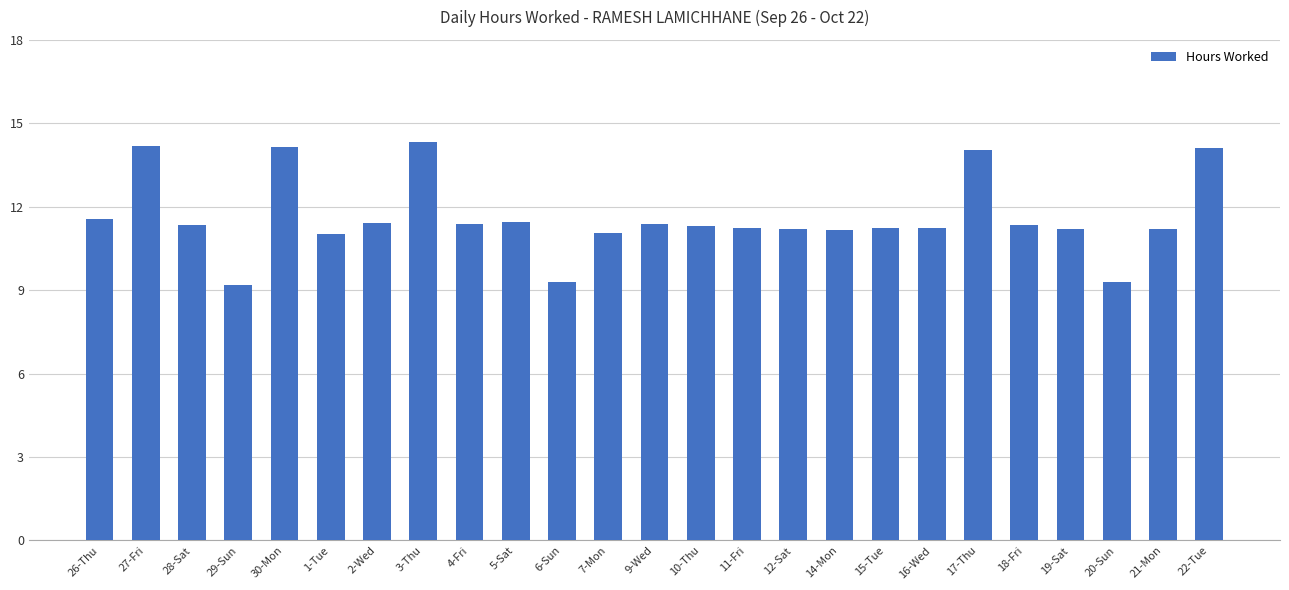

What is the sum of all values?

290.3